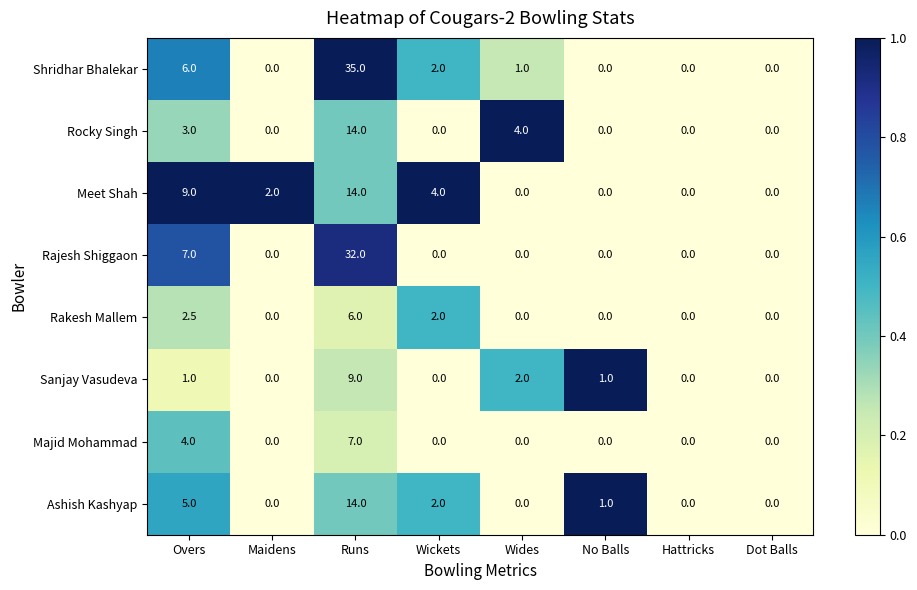

The value of Sanjay Vasudeva at Wides is 2.0. True or false?

True